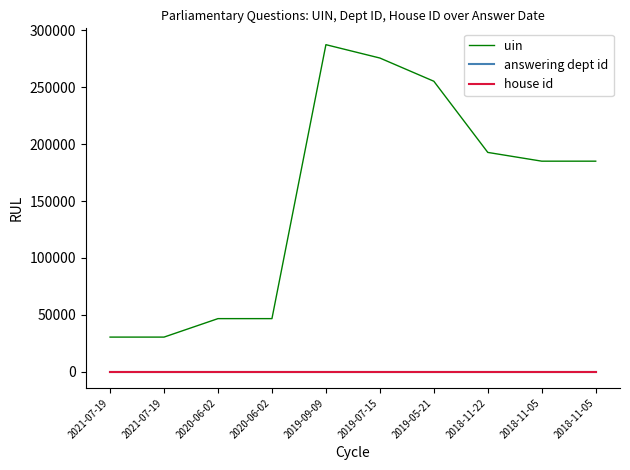

Which category has the lowest value in the house id series?

2021-07-19